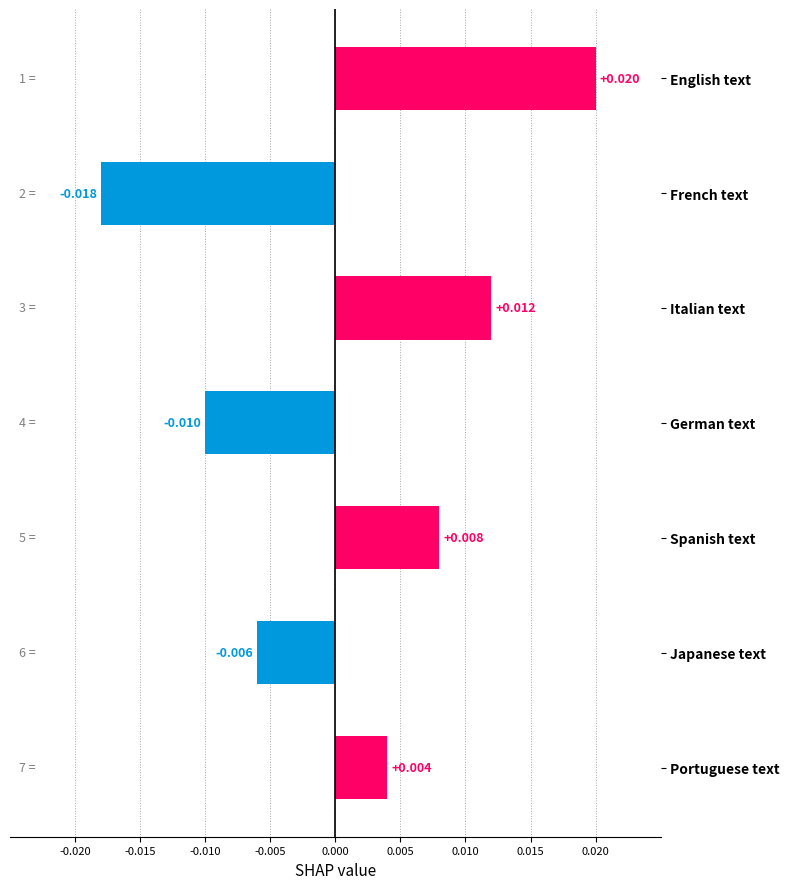

List the labels in order of value, smallest first.

French text, German text, Japanese text, Portuguese text, Spanish text, Italian text, English text